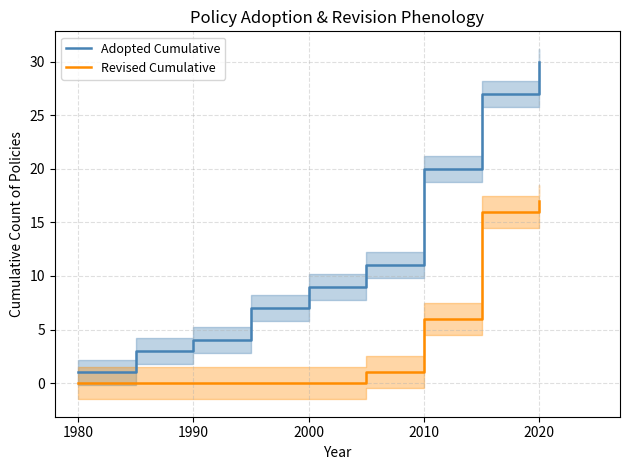

What are all the series names shown in the legend?

Adopted Cumulative, Revised Cumulative